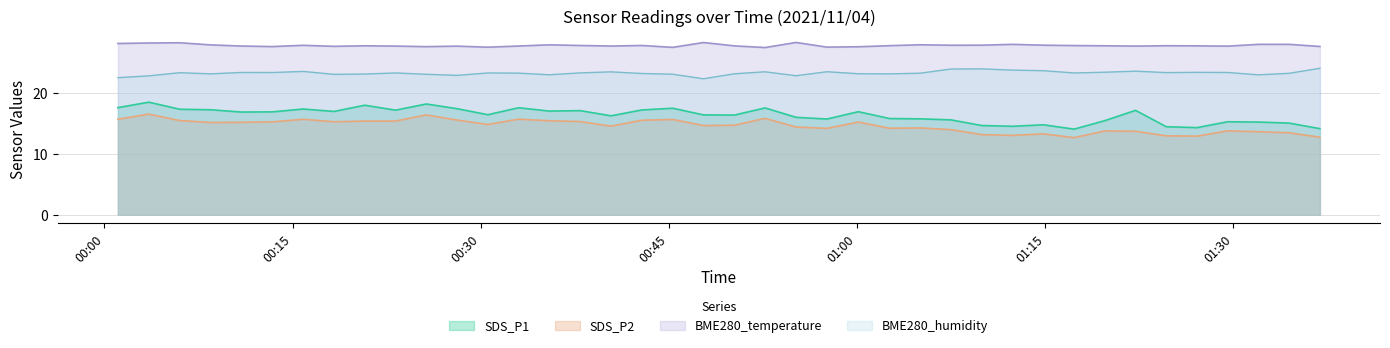

Which series has the largest total across all categories?

BME280_temperature